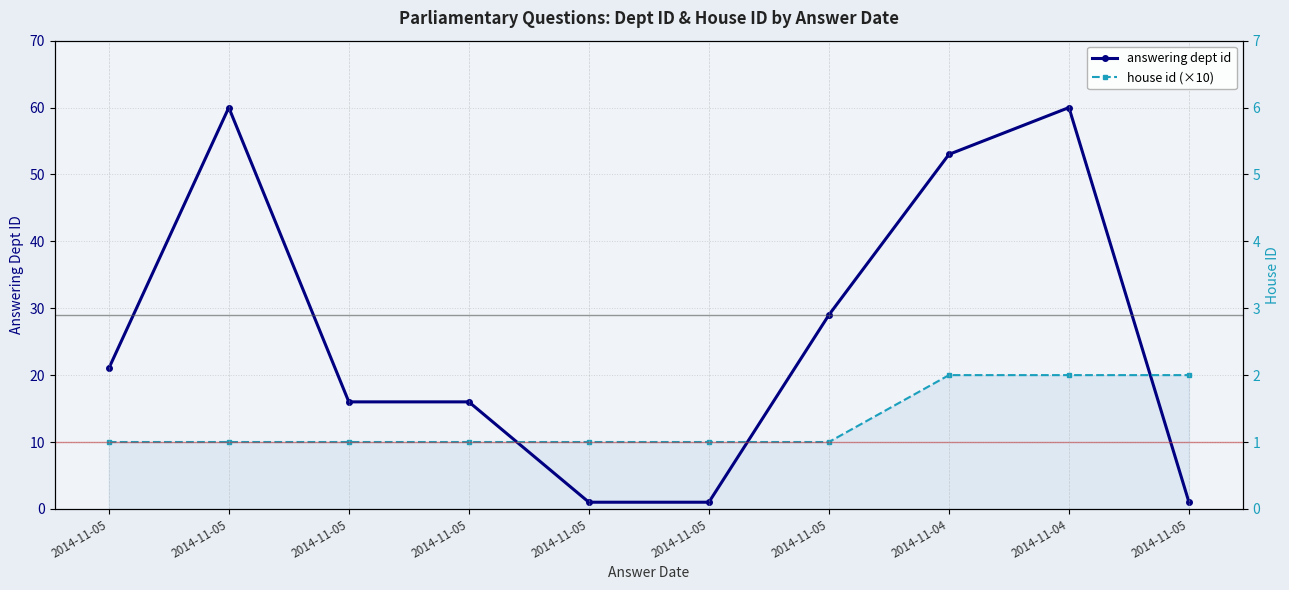

Which category has the lowest value in the house id (×10) series?

2014-11-05